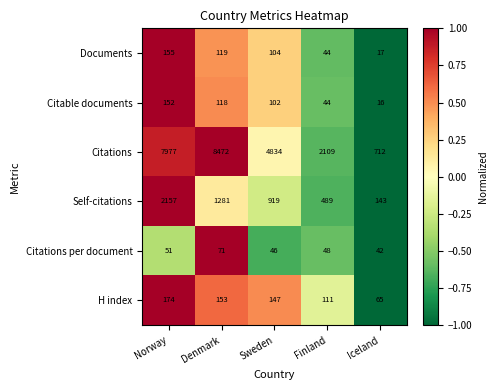

Count the number of data series in this chart.

6